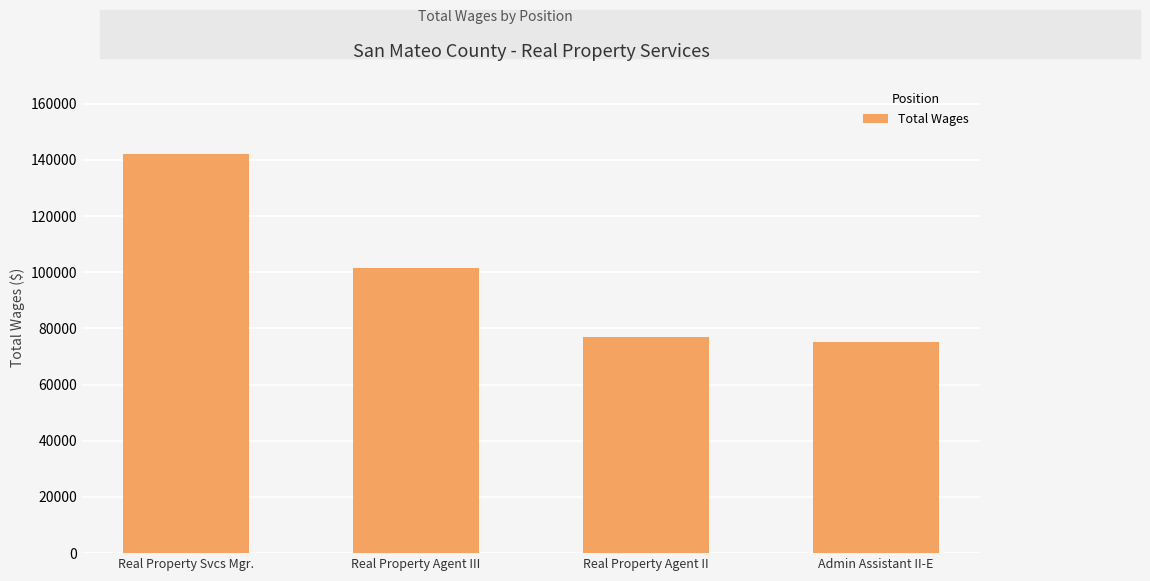

List the labels in order of value, smallest first.

Admin Assistant II-E, Real Property Agent II, Real Property Agent III, Real Property Svcs Mgr.